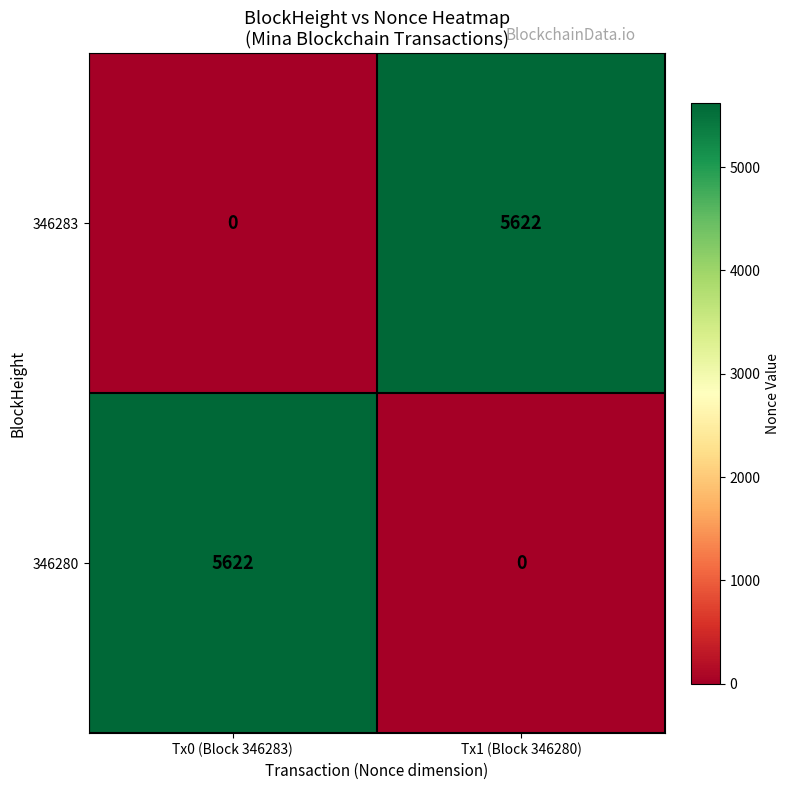

What is the difference between the 346283 values at Tx1 (Block 346280) and Tx0 (Block 346283)?

5622